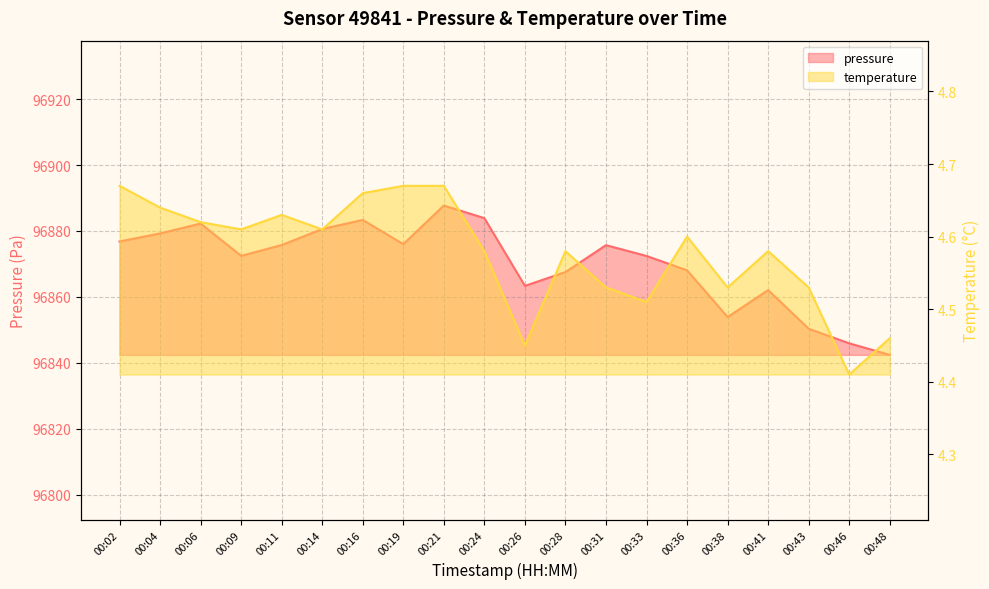

Where is pressure nearest to the value 96865?

00:26